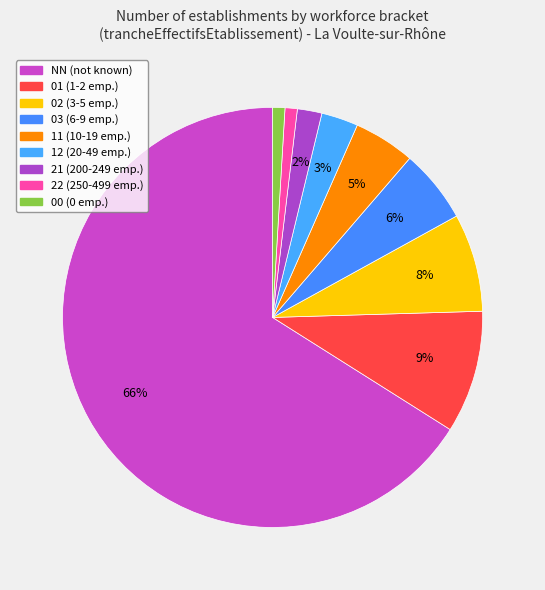

To the nearest percent, what is the average slice percentage?

11%